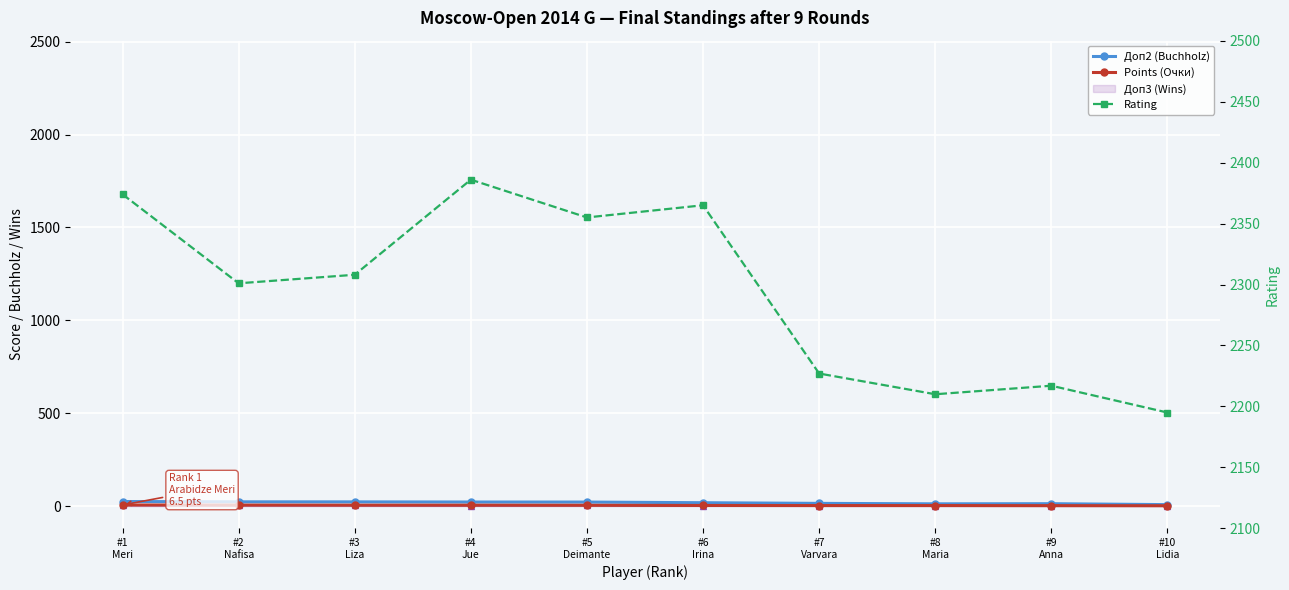

What is the total value across all series at #9
Anna?

2235.5